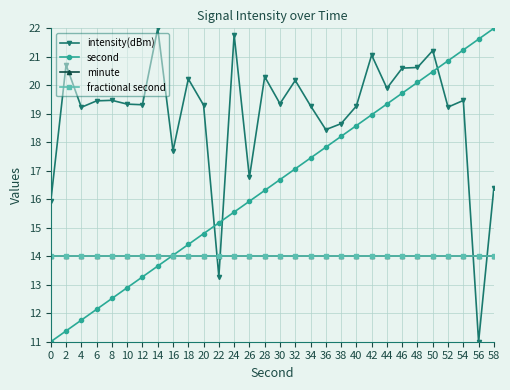

Is the value of second at 24 greater than the value of minute at 22?

Yes